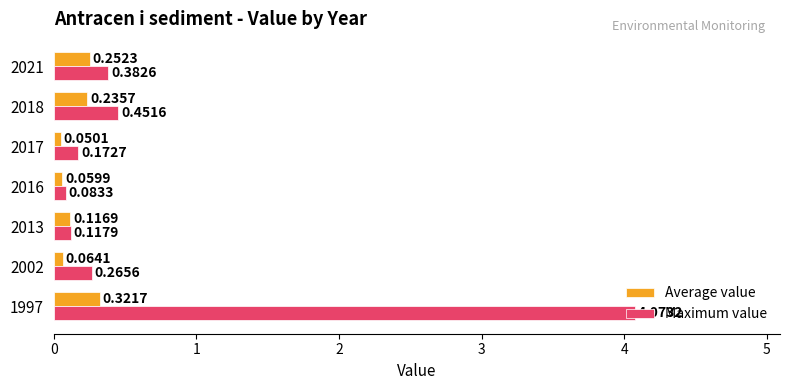

At 2017, list the series in order from smallest to largest.

Average value, Maximum value